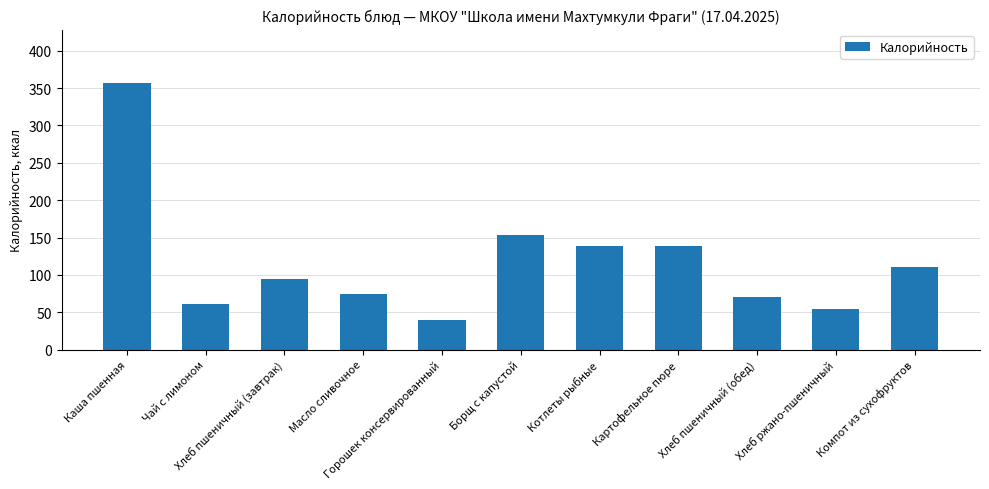

Approximately how many times larger is the value at Котлеты рыбные compared to Хлеб пшеничный (обед)?

1.9